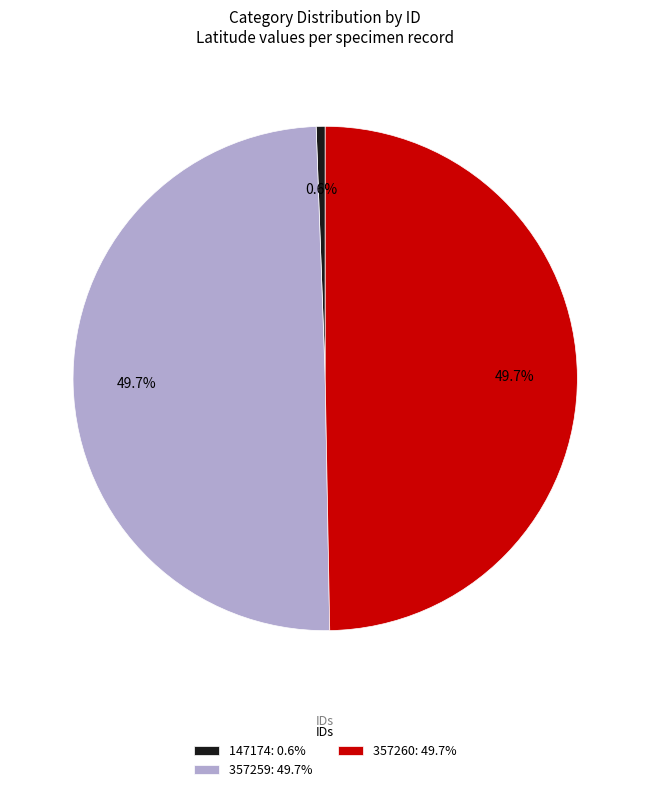

What percentage do 357259 and 357260 together represent?

99.4%